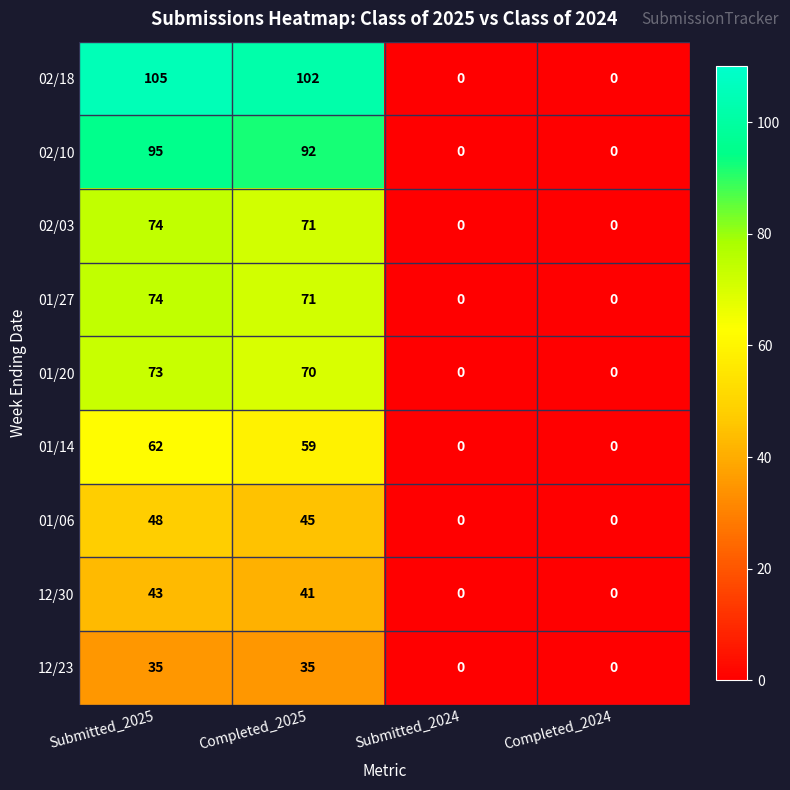

Where does the 02/18 series first go above 102?

Submitted_2025